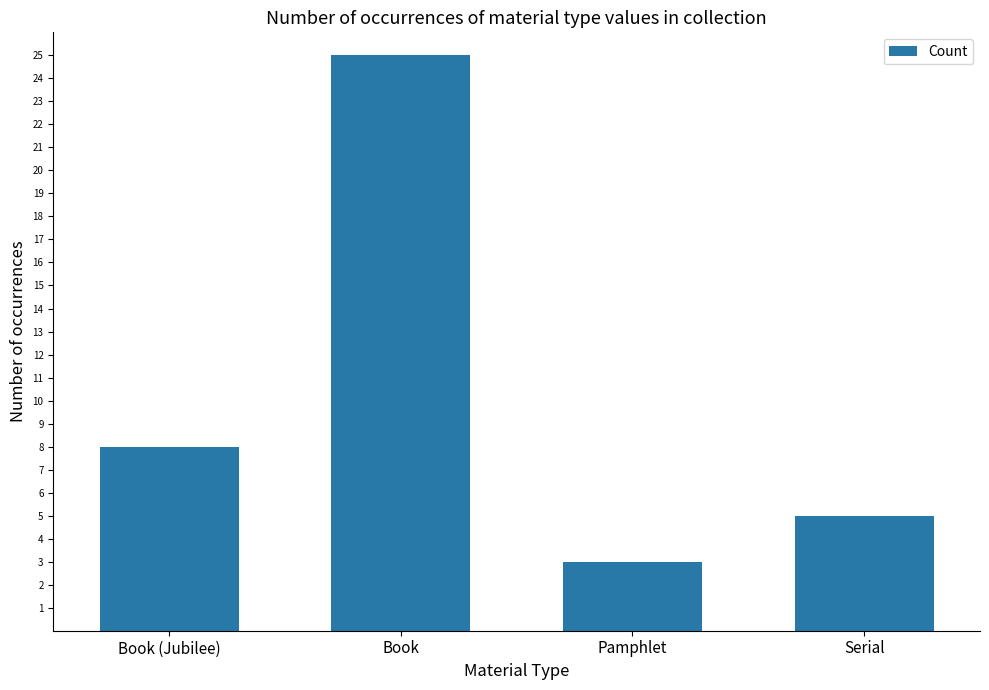

What position from the left is Serial?

4